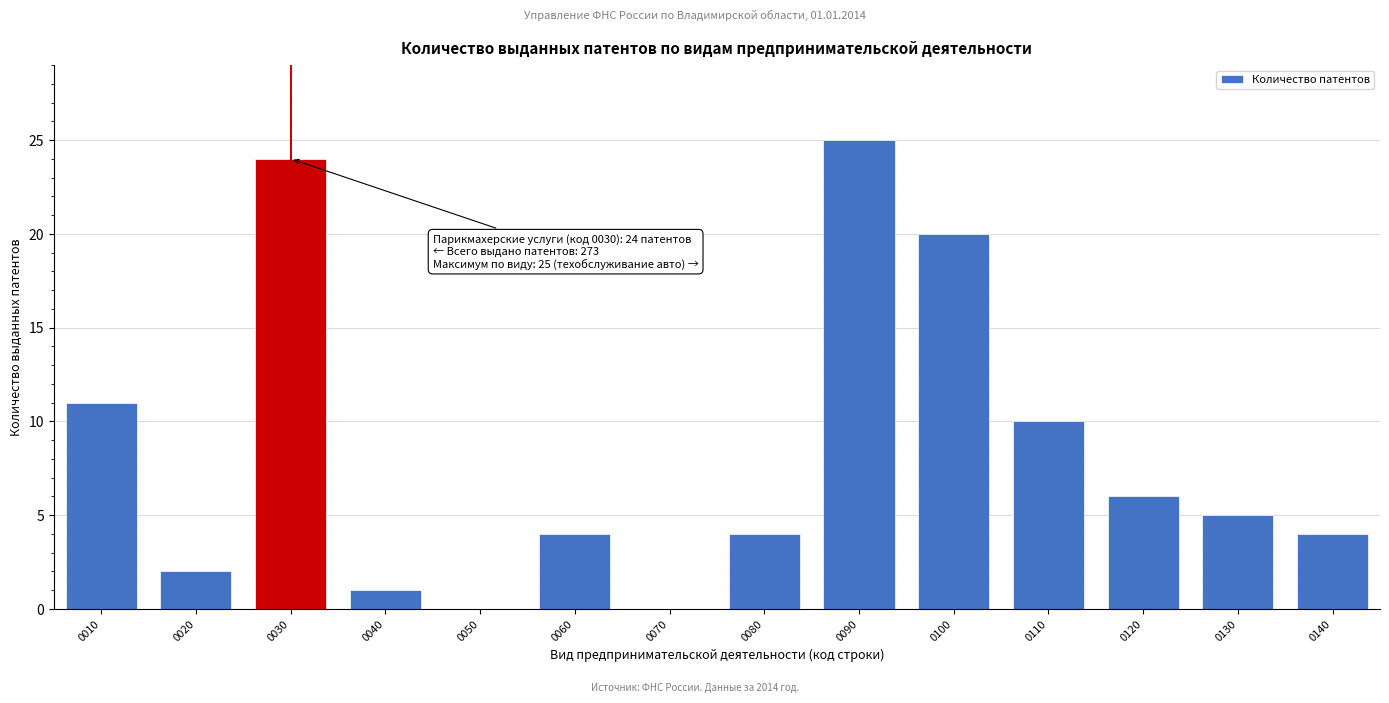

Reading left to right, transcribe all the data shown in this chart.

0010=11	0020=2	0030=24	0040=1	0050=0	0060=4	0070=0	0080=4	0090=25	0100=20	0110=10	0120=6	0130=5	0140=4